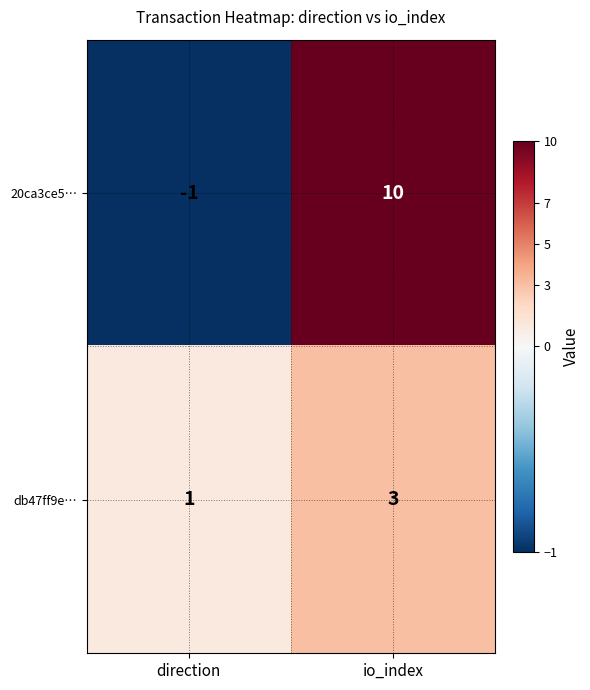

What value does the db47ff9e… series have at io_index?

3